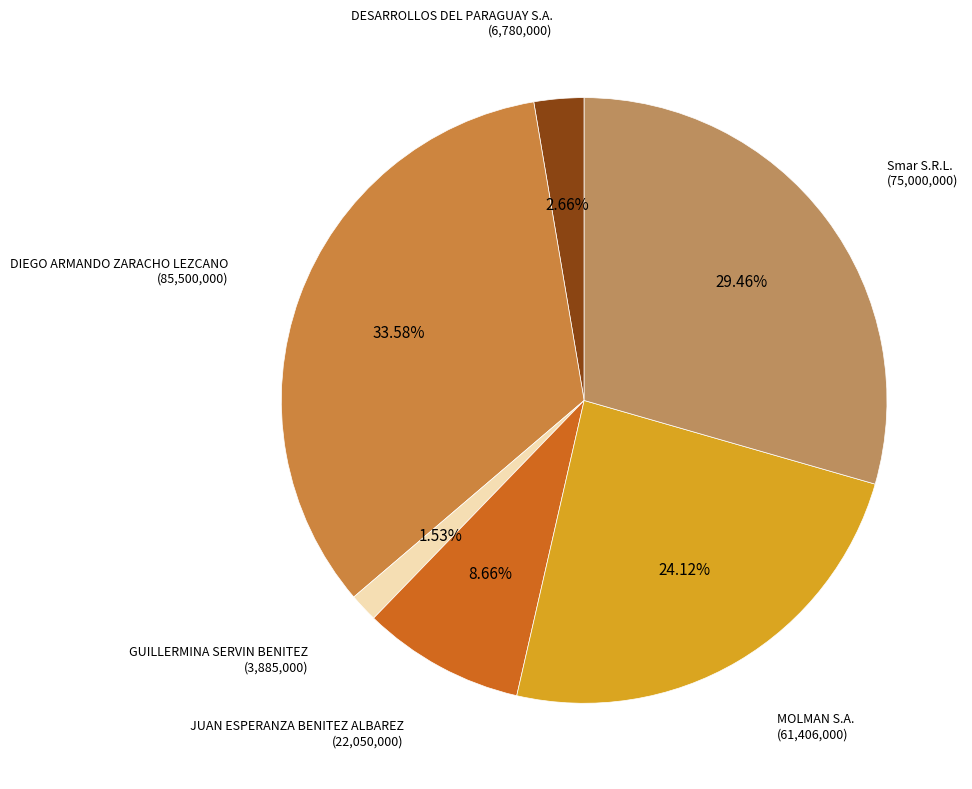

Is there any slice that represents more than half of the pie?

No